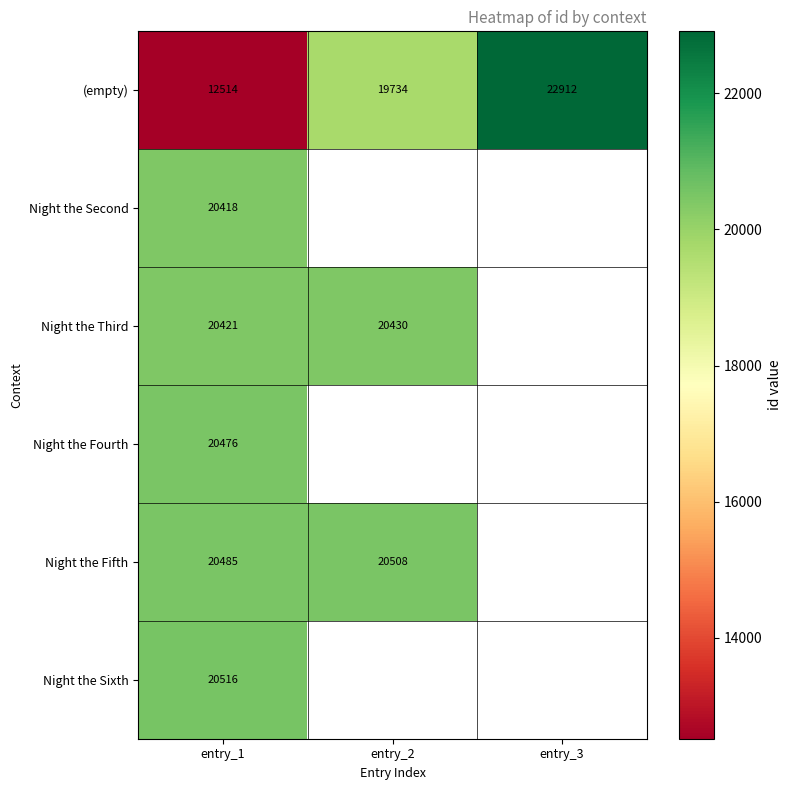

Read the (empty) value at entry_3, to the nearest 50.

22900